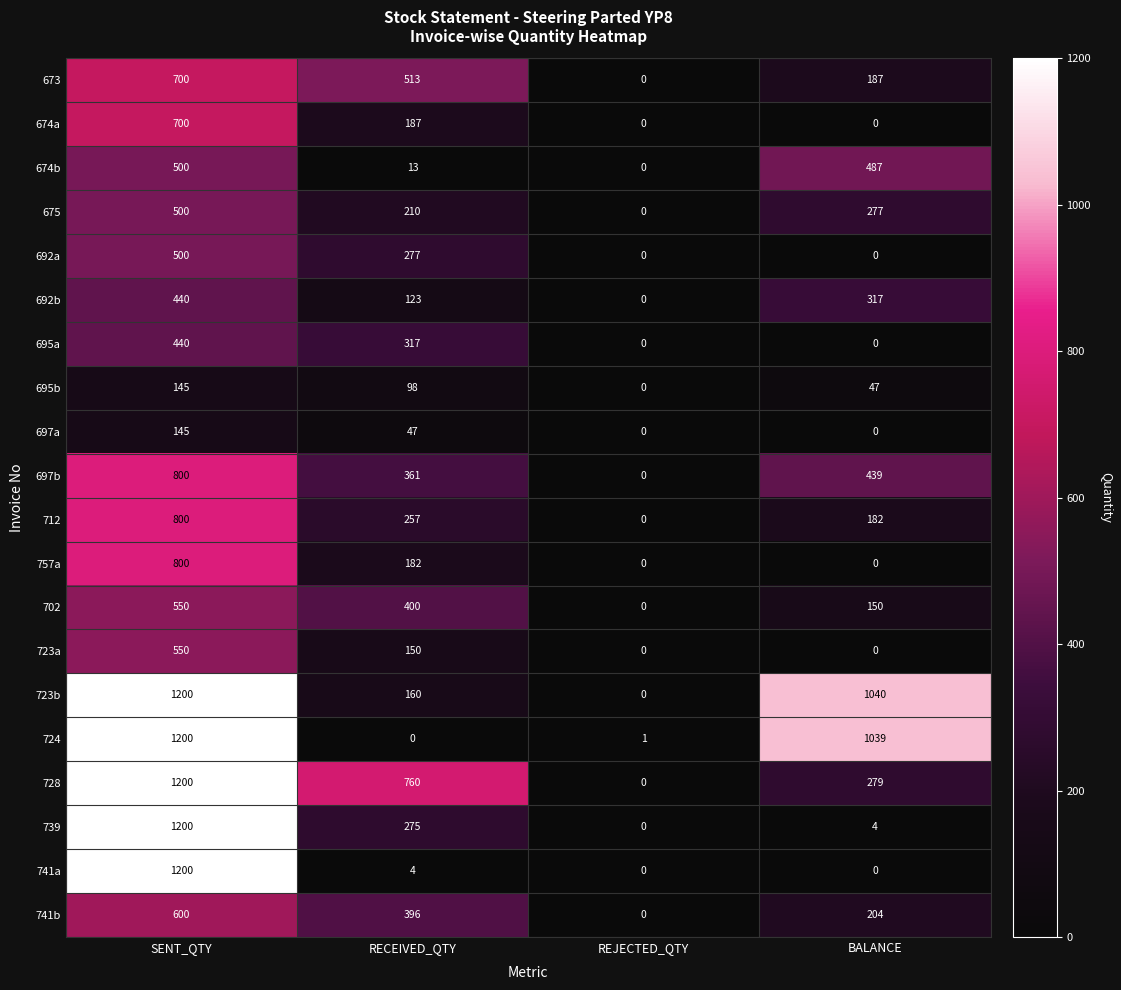

At which label is 675 closest to 250?

BALANCE